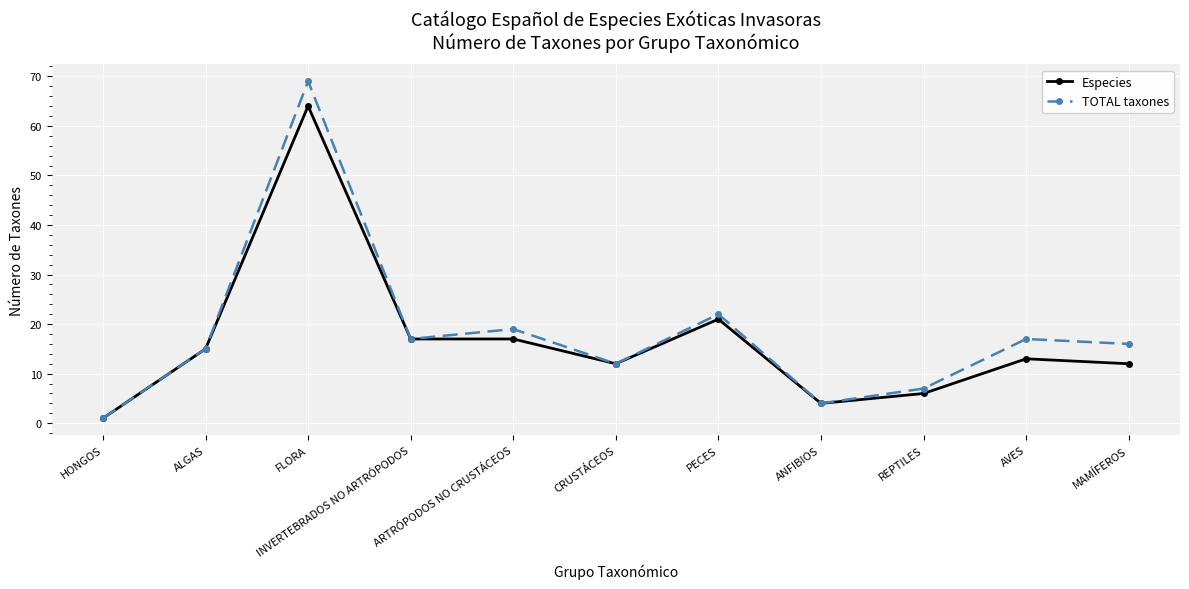

What is the spread (max minus min) of values at MAMÍFEROS?

4